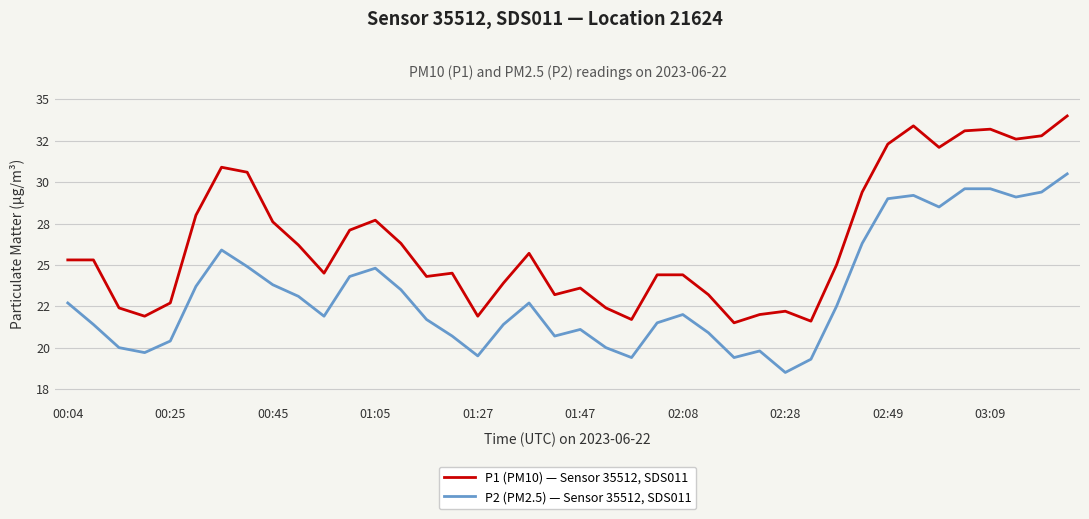

What are all the series names shown in the legend?

P1 (PM10) — Sensor 35512, SDS011, P2 (PM2.5) — Sensor 35512, SDS011